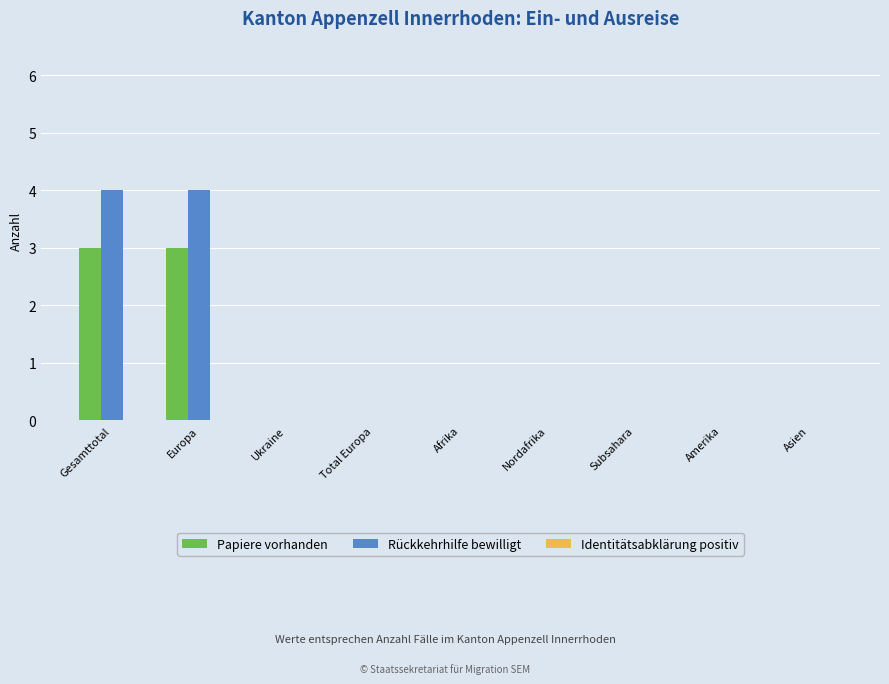

Is it true that Papiere vorhanden equals 1 at Europa?

False